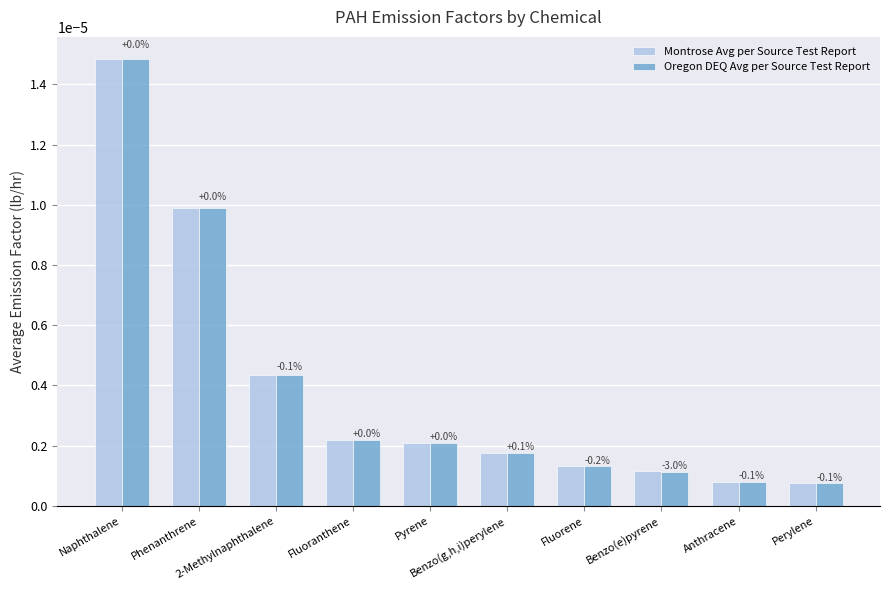

At how many categories does at least one series exceed 0?

10